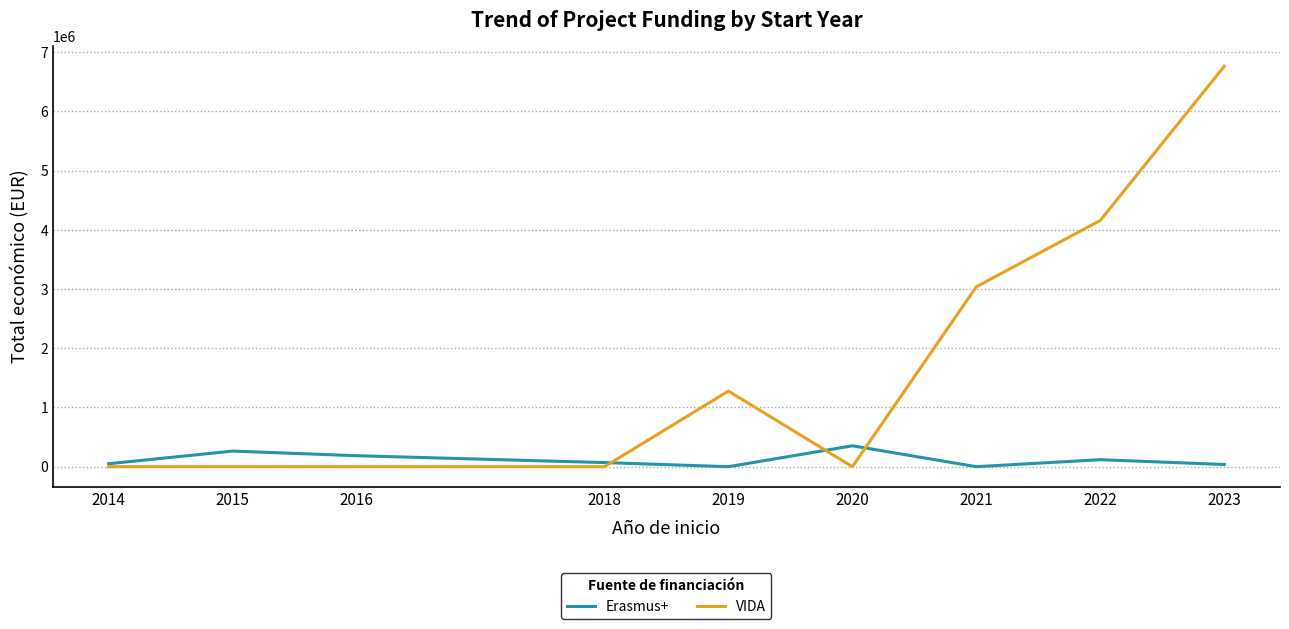

Between 2020 and 2023, which series saw the biggest shift?

VIDA